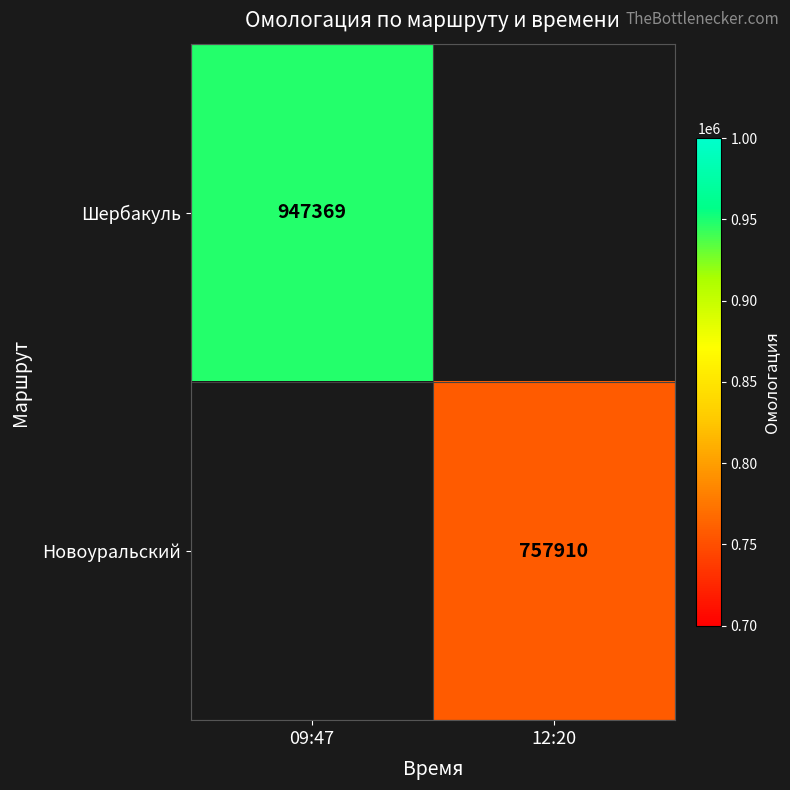

What is the greatest value displayed?

947369.0